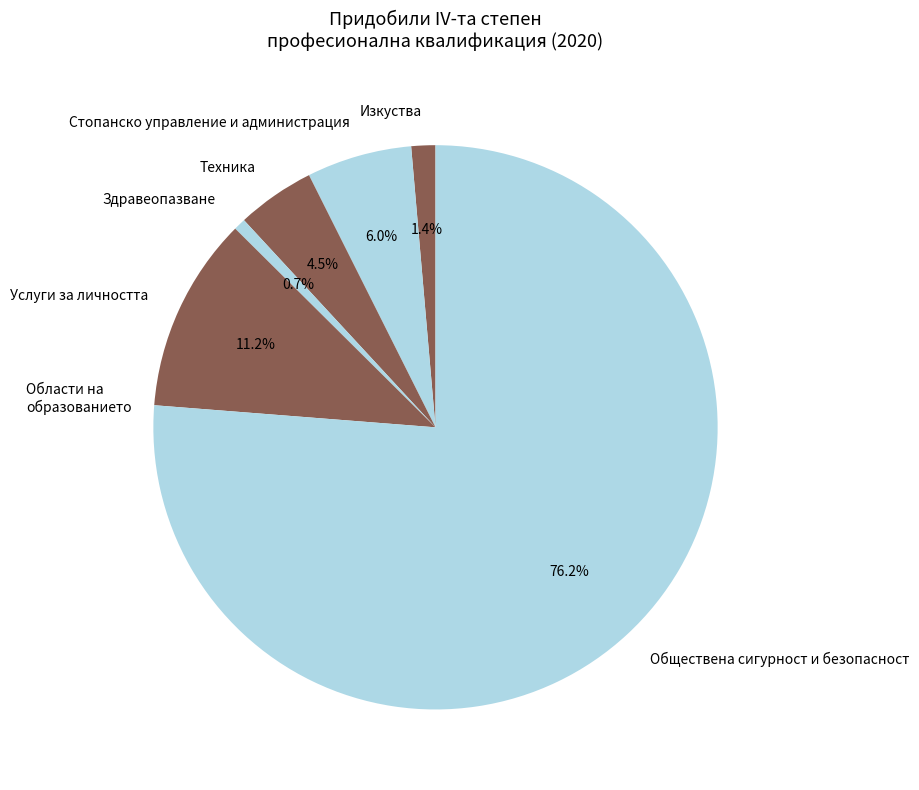

To the nearest percent, what is the combined percentage of Здравеопазване and Обществена сигурност и безопасност?

77%